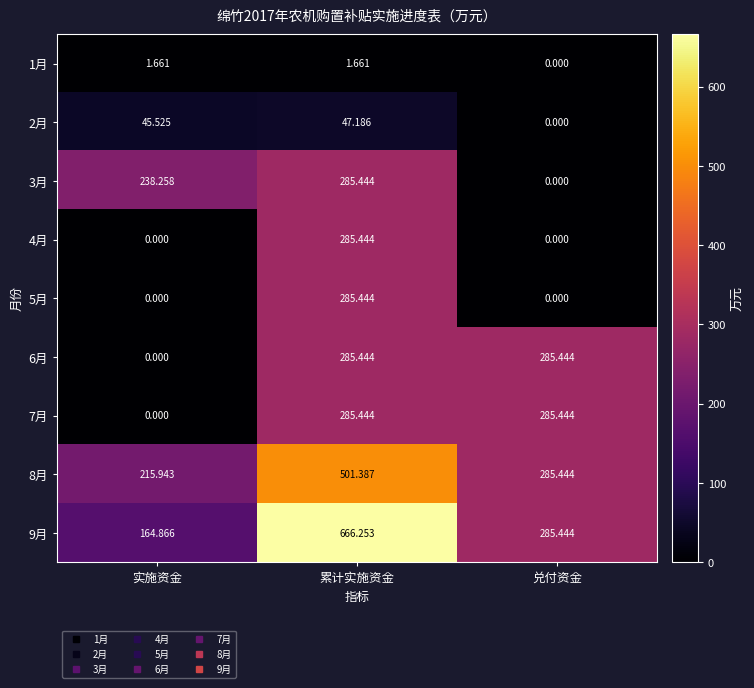

Count the number of data series in this chart.

9